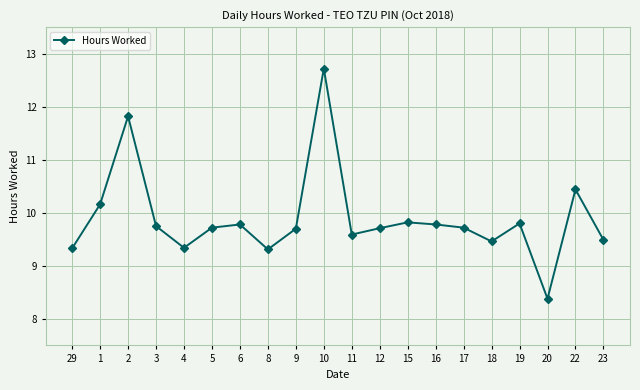

At which category does the data reach its first local valley?

4